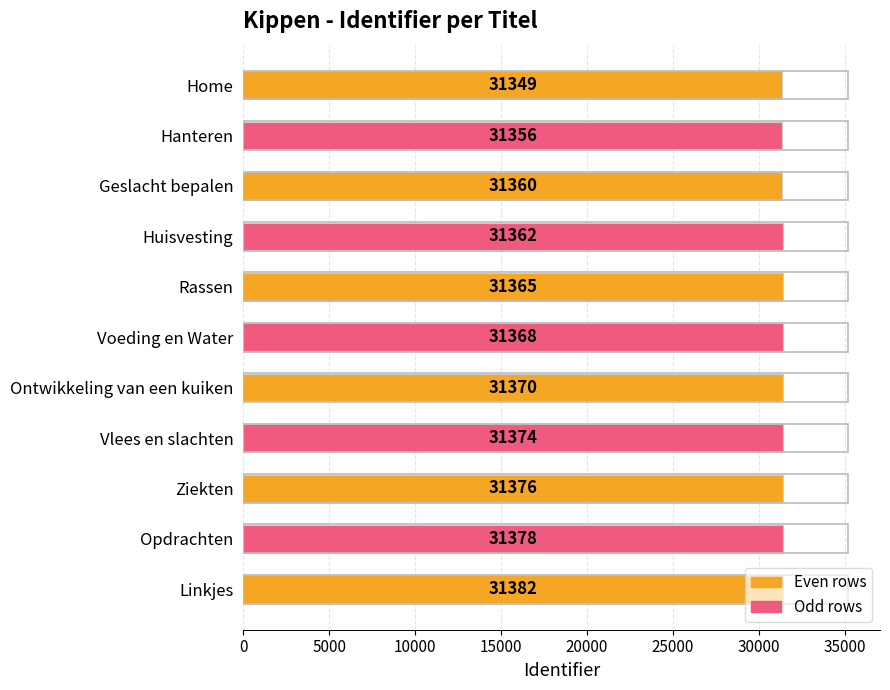

What is the label of the 10th bar from the top?

Opdrachten